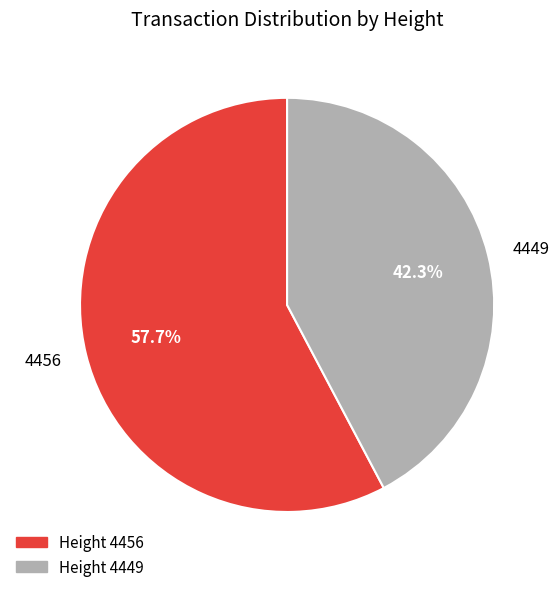

Which category accounts for the majority?

4456